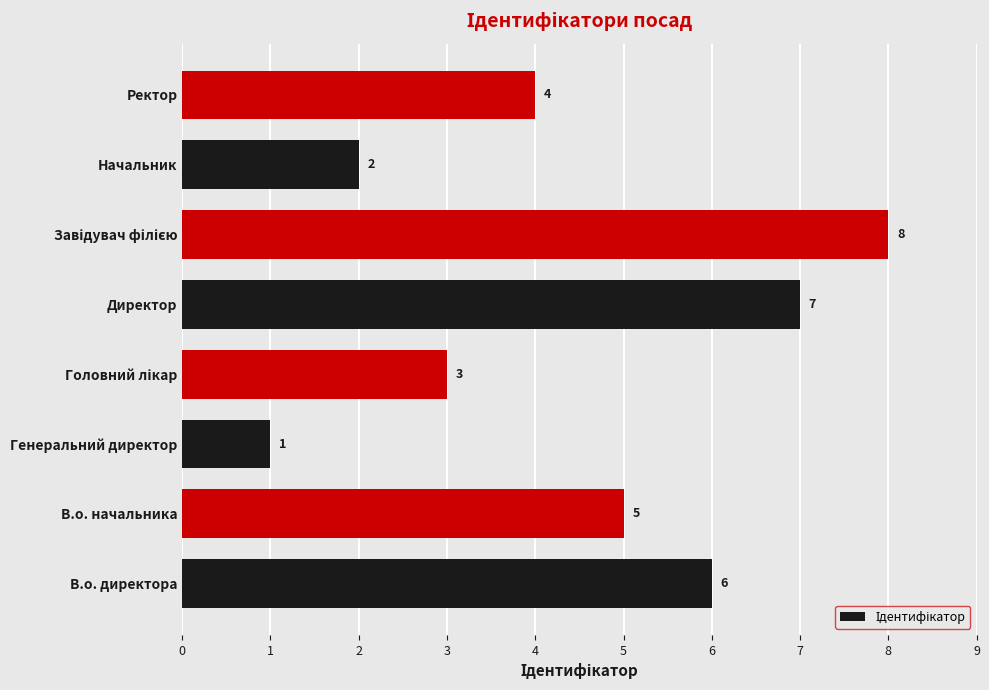

How many bars are there in total?

8